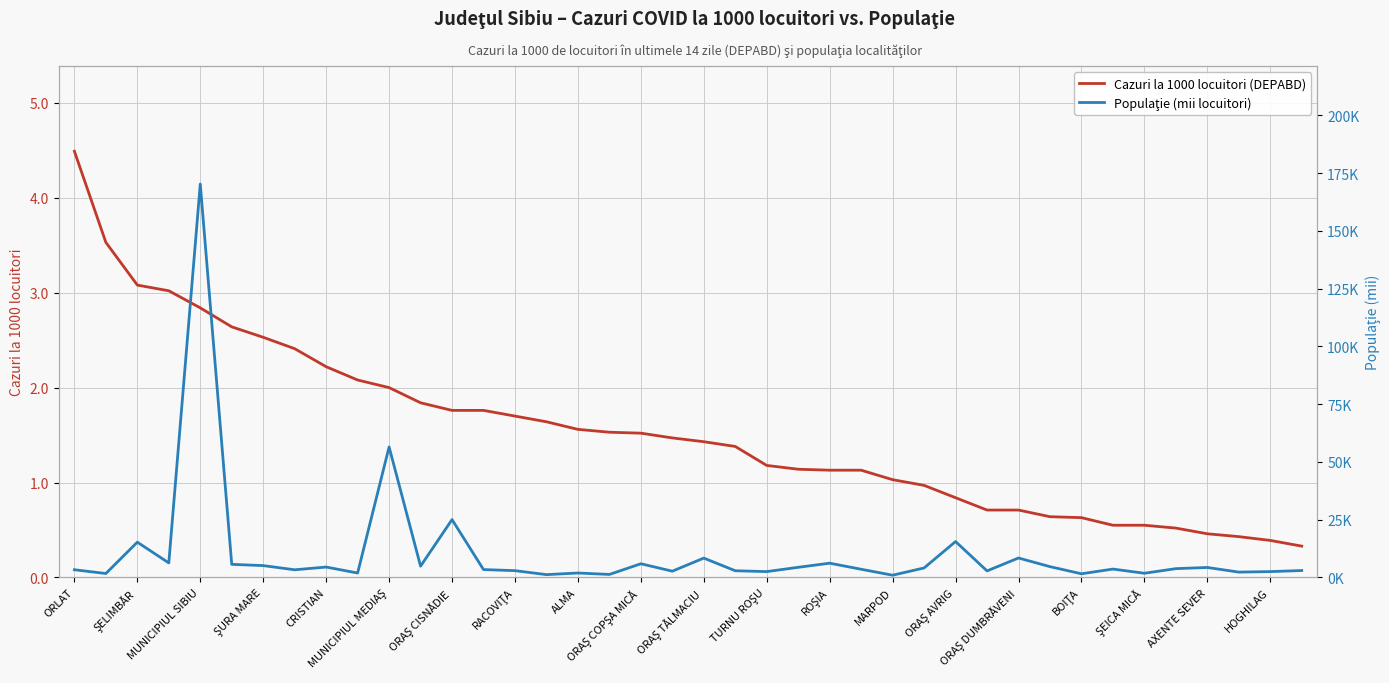

How many data points in Populaţie (mii locuitori) are less than 3?

16